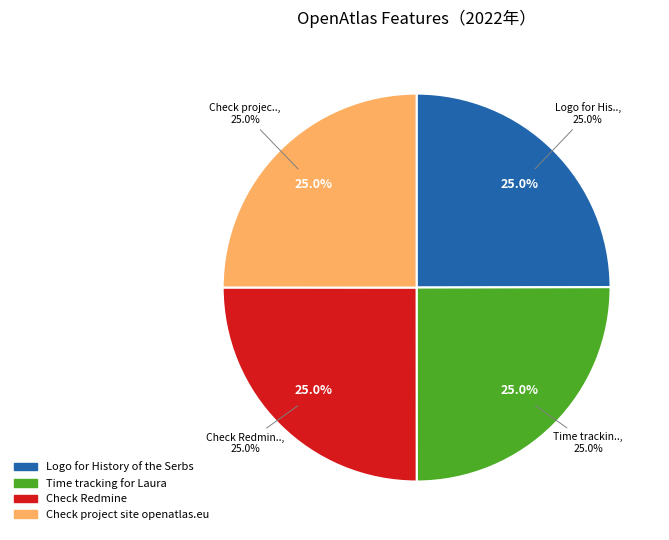

What is the total percentage of Check project site openatlas.eu and Check Redmine?

50.0%